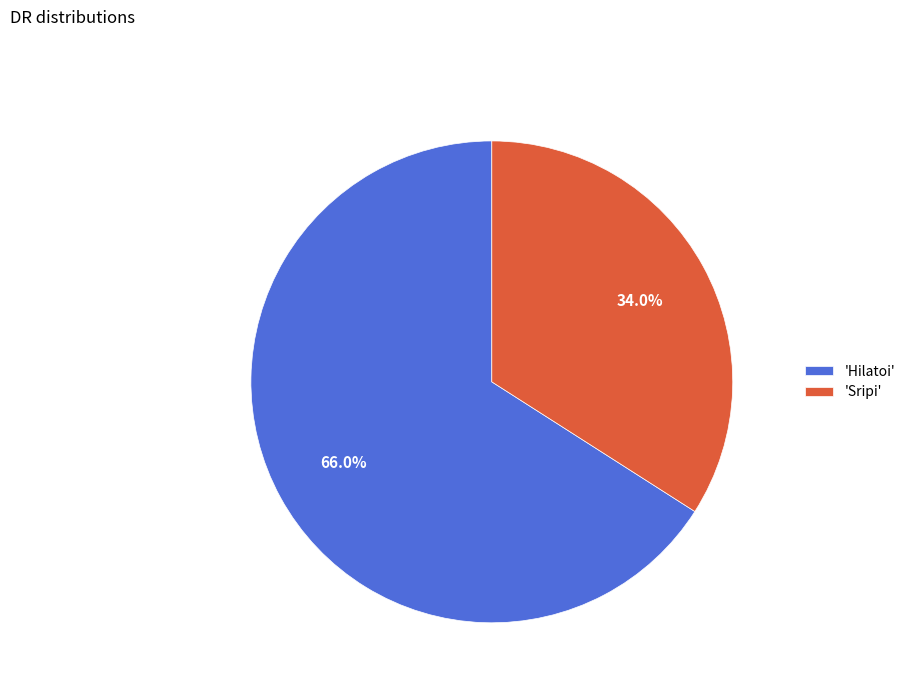

Which category accounts for the majority?

'Hilatoi'